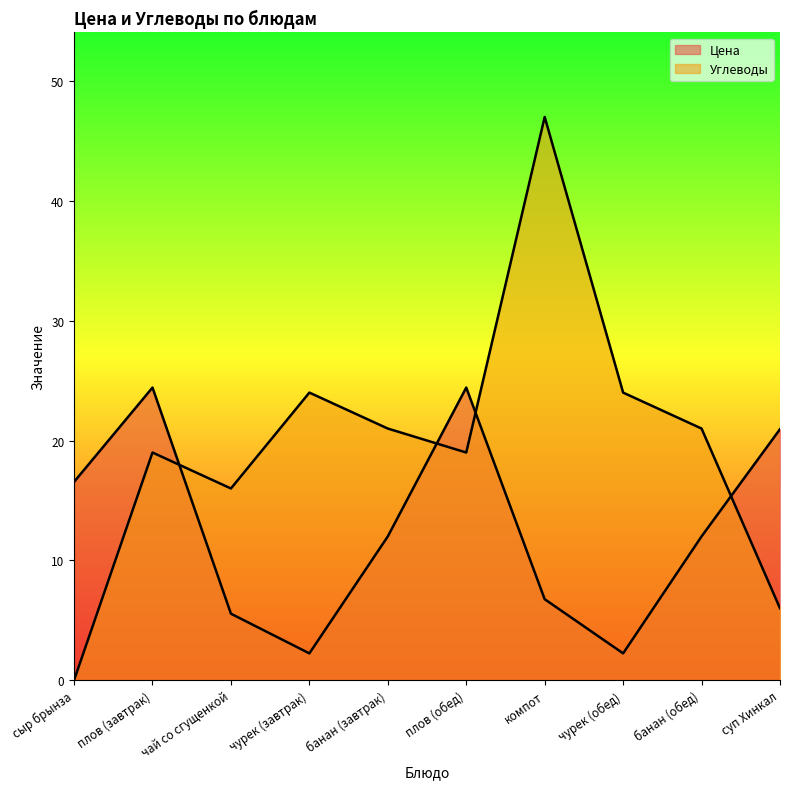

Which series has the largest total across all categories?

Углеводы